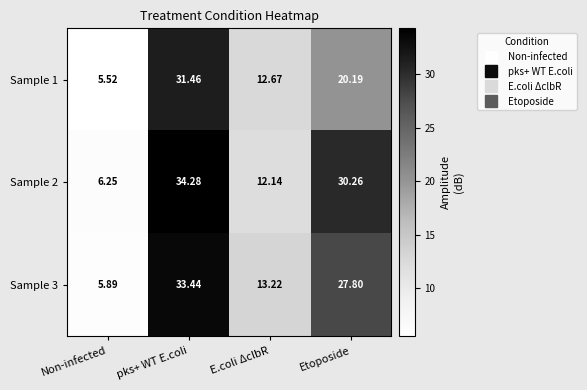

At which category is the sum across all series the highest?

pks+ WT E.coli